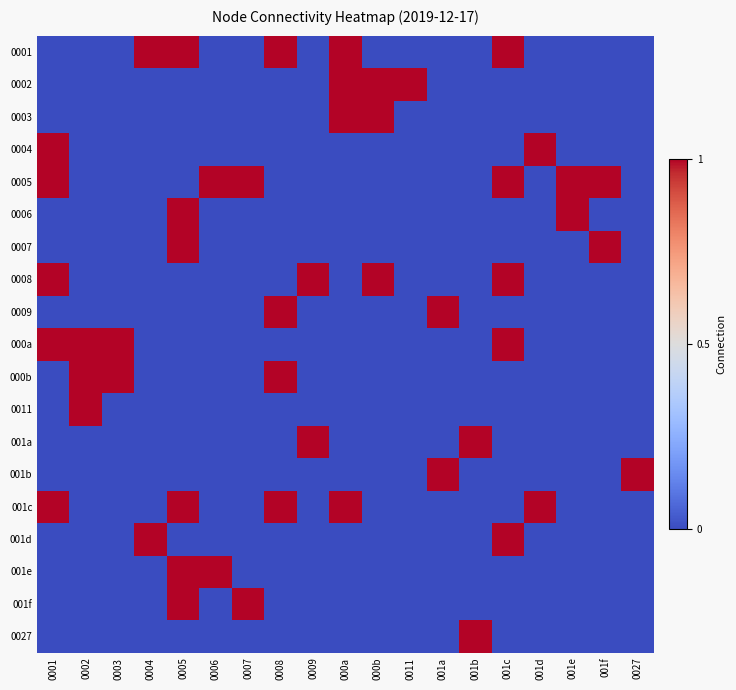

What is the difference between the highest and lowest values at 001b?

1